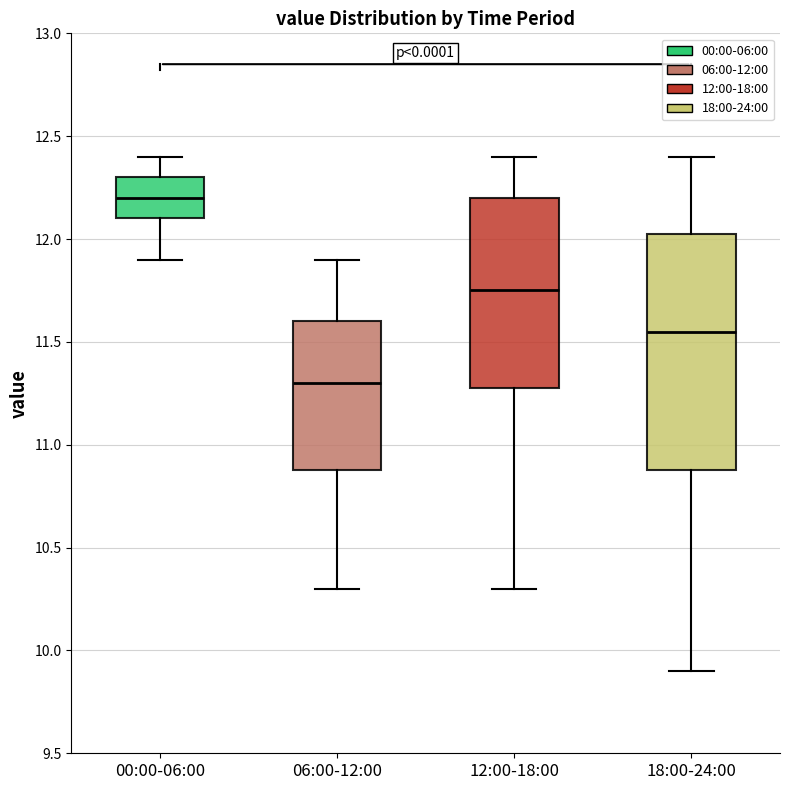

Comparing the boxes themselves (not the whiskers), which one is the tallest?

18:00-24:00